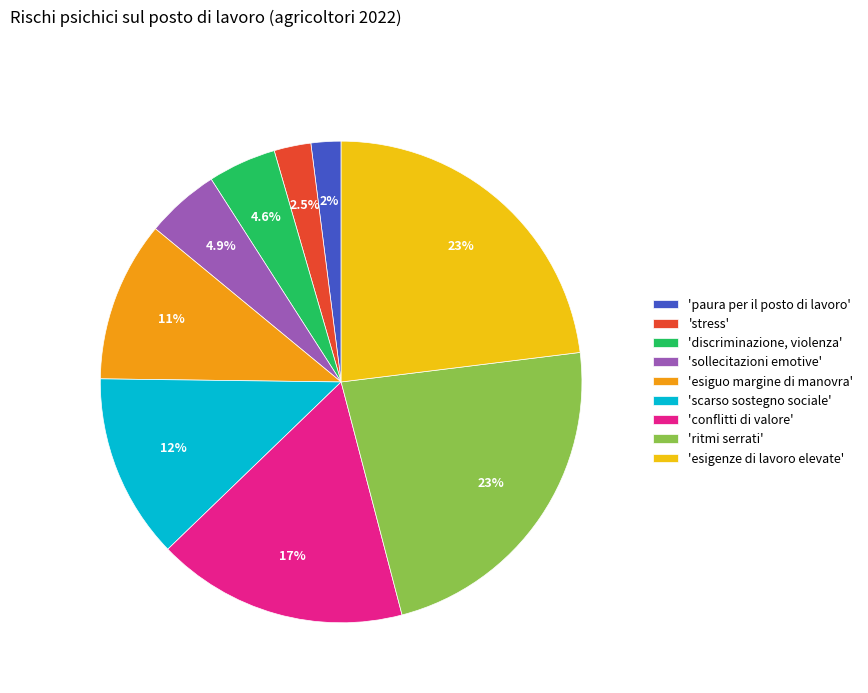

Rank the categories by value from lowest to highest.

'paura per il posto di lavoro', 'stress', 'discriminazione, violenza', 'sollecitazioni emotive', 'esiguo margine di manovra', 'scarso sostegno sociale', 'conflitti di valore', 'ritmi serrati', 'esigenze di lavoro elevate'